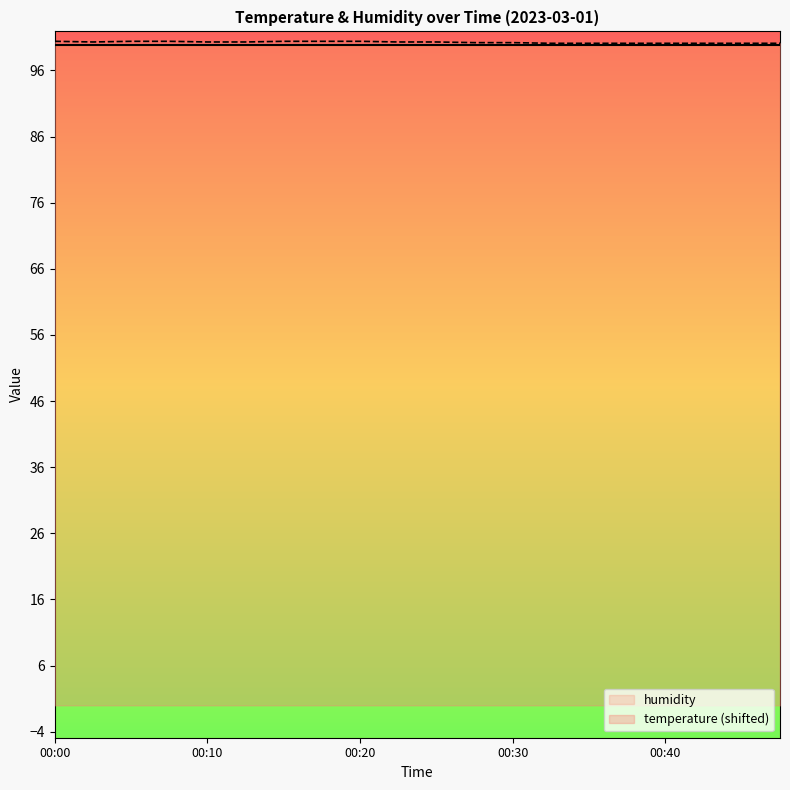

The chart shows a value of 69.7 at 00:47. True or false?

False